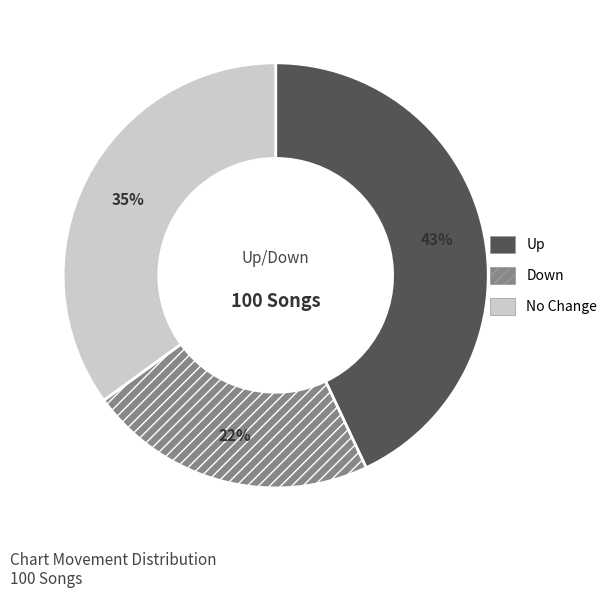

To the nearest percent, what is the difference between the largest and smallest slice percentages?

21%